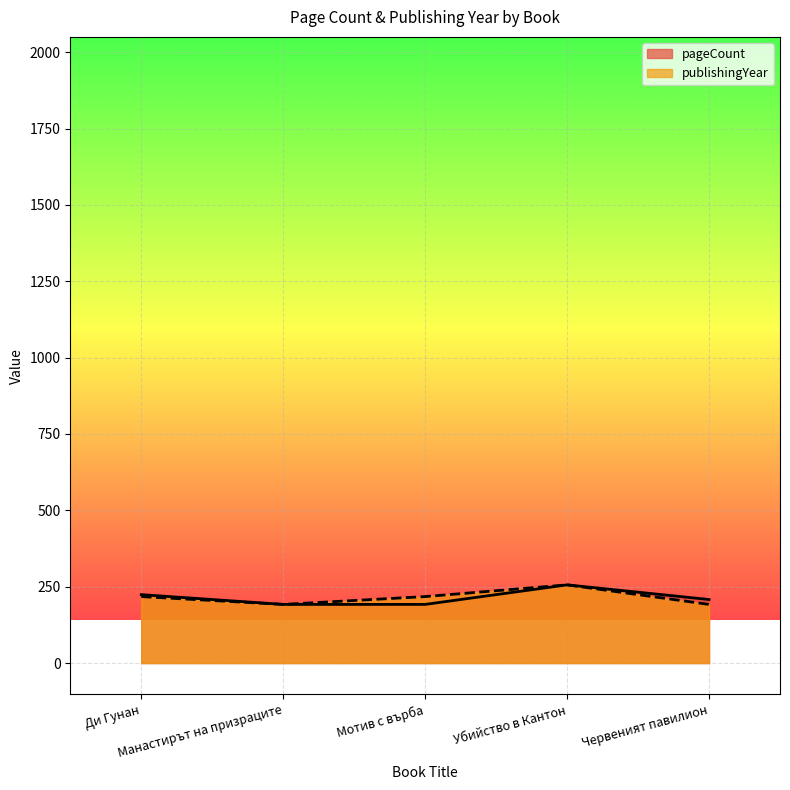

Reading right to left, what are all the values shown in this chart?

pageCount: Червеният павилион=208.0	Убийство в Кантон=256.0	Мотив с върба=192.0	Манастирът на призраците=192.0	Ди Гунан=224.0
publishingYear: Червеният павилион=192.0	Убийство в Кантон=256.0	Мотив с върба=217.6	Манастирът на призраците=192.0	Ди Гунан=217.6